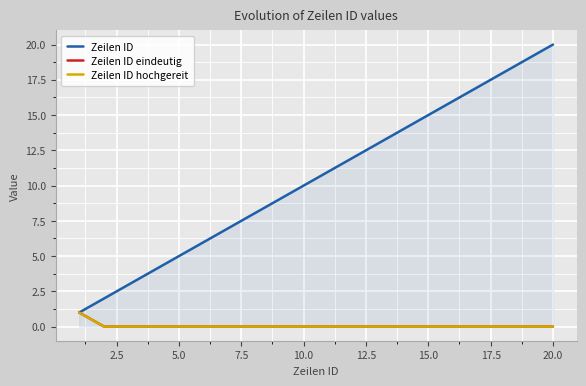

True or false: Zeilen ID and Zeilen ID hochgereit intersect in this chart.

False